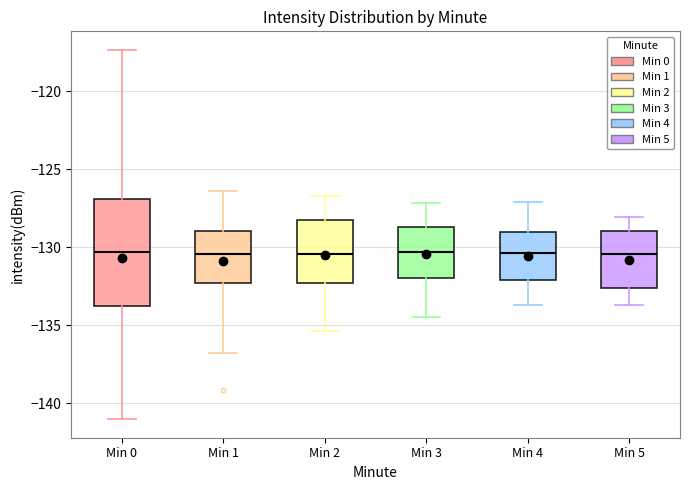

Comparing the boxes themselves (not the whiskers), which one is the tallest?

Min 0